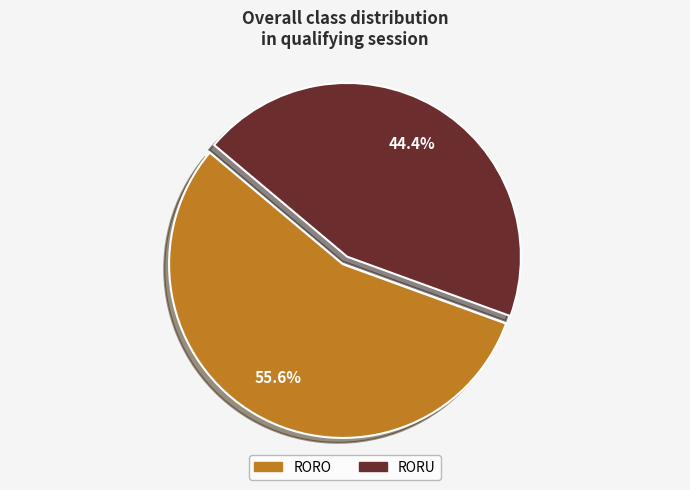

Is it true that RORU is 44% of the pie?

True